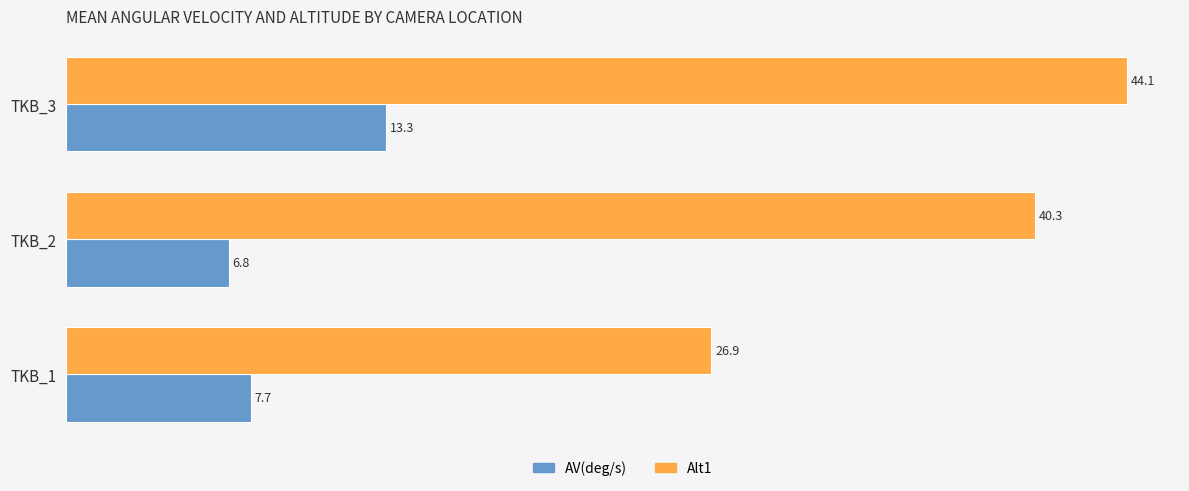

The Alt1 series shows 44.1 at TKB_3. True or false?

True